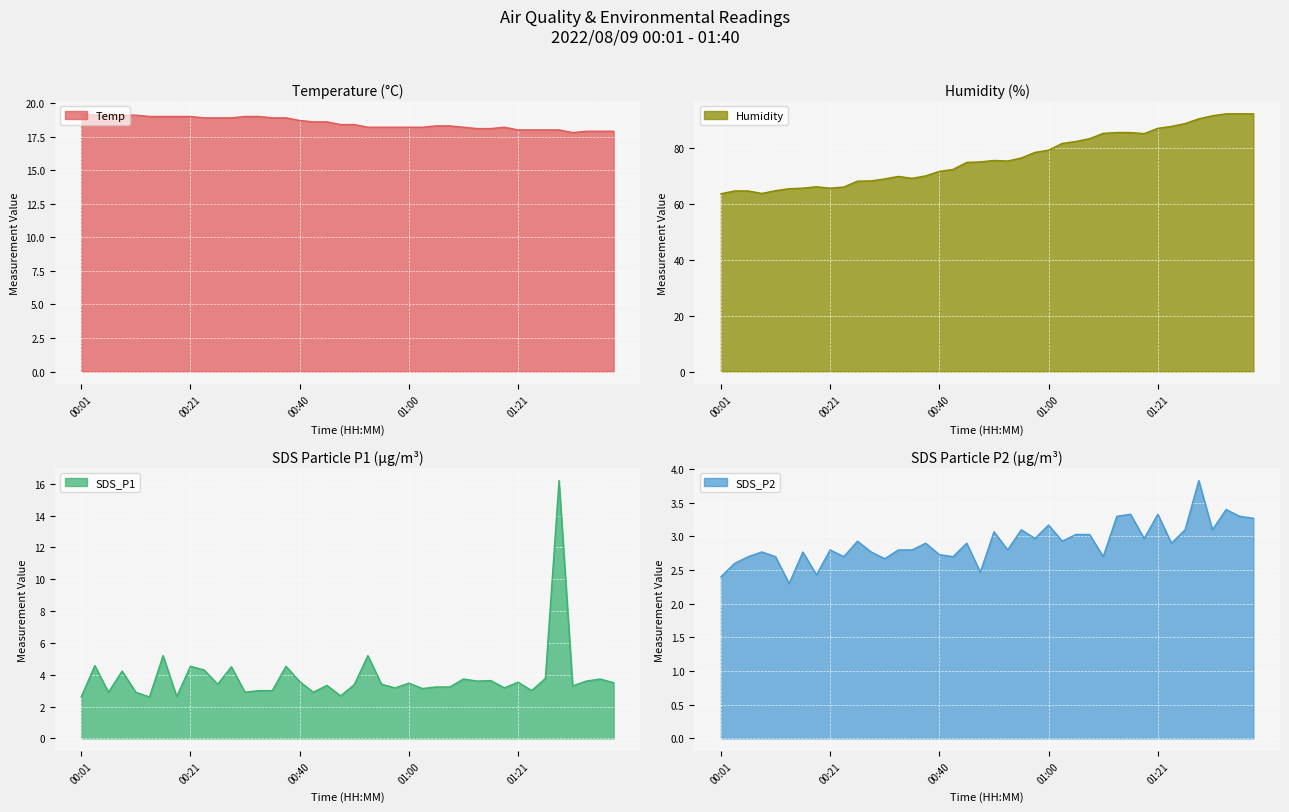

Where is the first local maximum for Humidity?

00:18